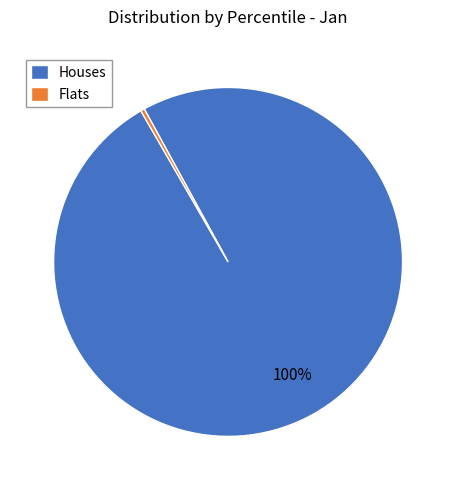

Rank the categories by value from highest to lowest.

Houses, Flats